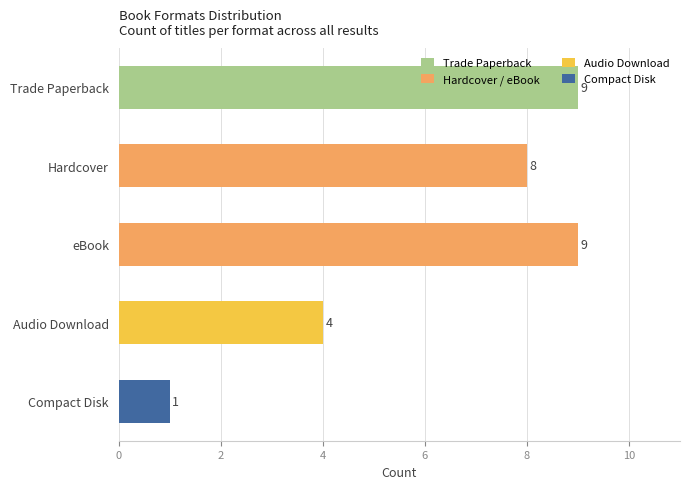

True or false: the data shows 9 at Trade Paperback.

True